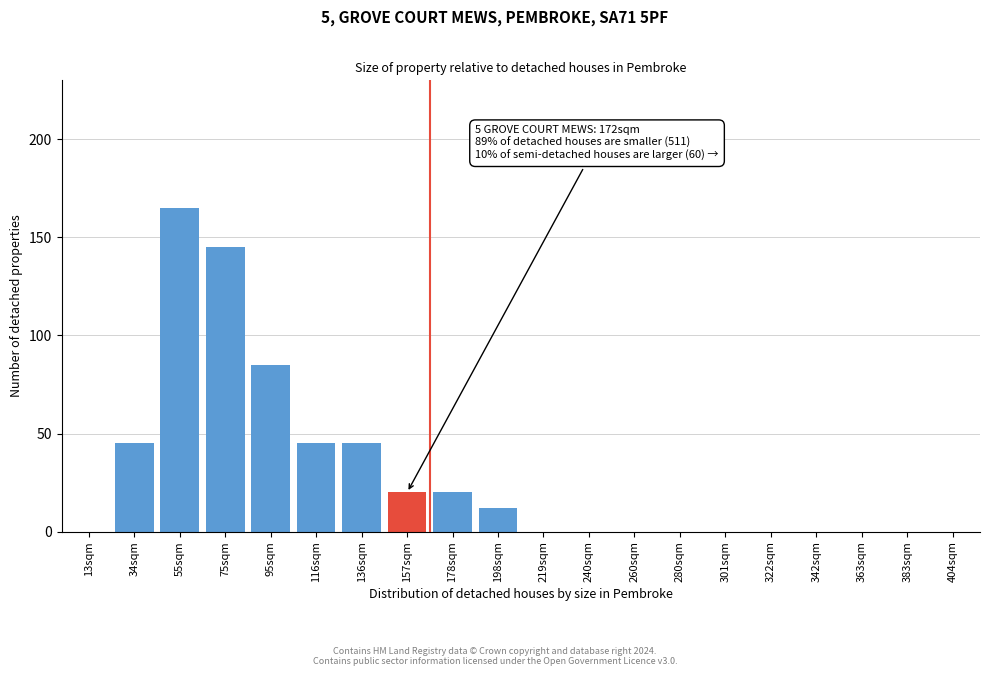

Reading right to left, transcribe all the data shown in this chart.

404sqm=0	383sqm=0	363sqm=0	342sqm=0	322sqm=0	301sqm=0	280sqm=0	260sqm=0	240sqm=0	219sqm=0	198sqm=12	178sqm=20	157sqm=20	136sqm=45	116sqm=45	95sqm=85	75sqm=145	55sqm=165	34sqm=45	13sqm=0